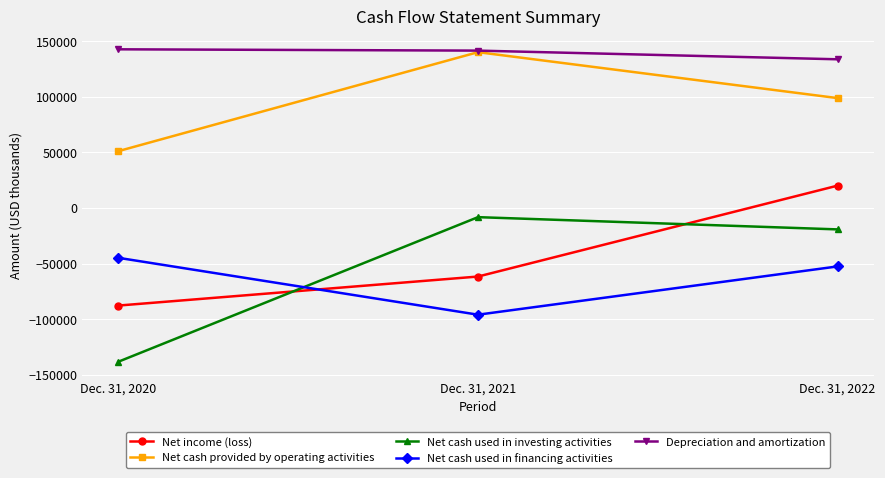

At which category does the chart reach its minimum across all series?

Dec. 31, 2020